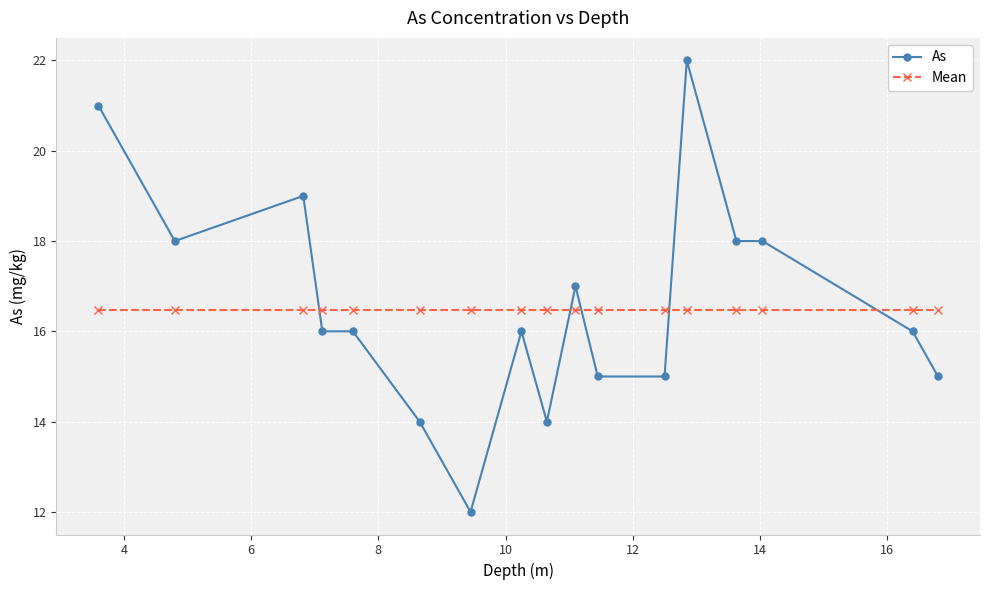

Does the chart display data point markers on the line(s)?

Yes